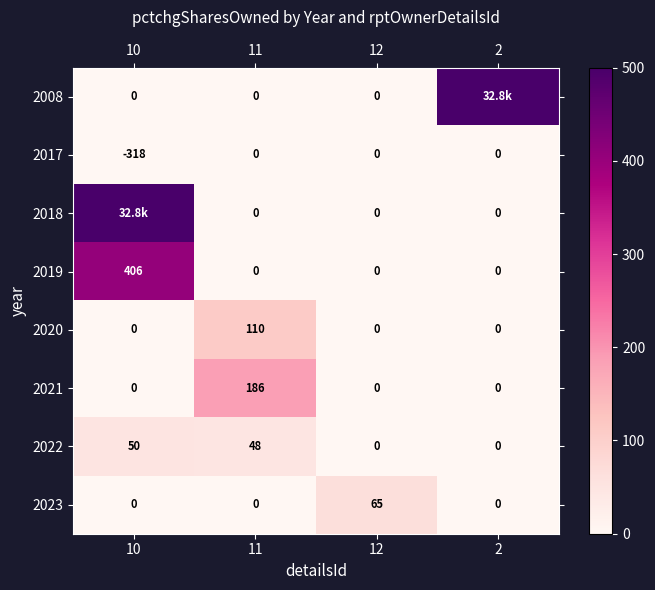

Which label corresponds to the smallest value in the chart?

10